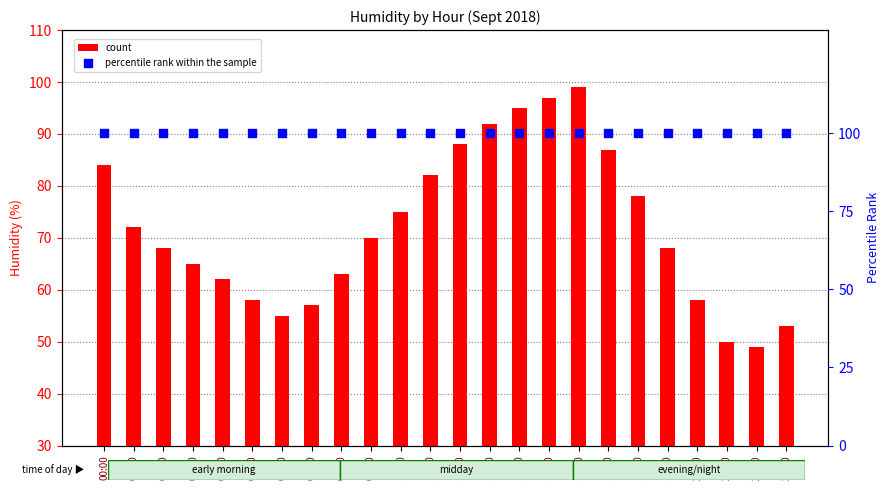

Which series reaches the minimum Y coordinate?

count